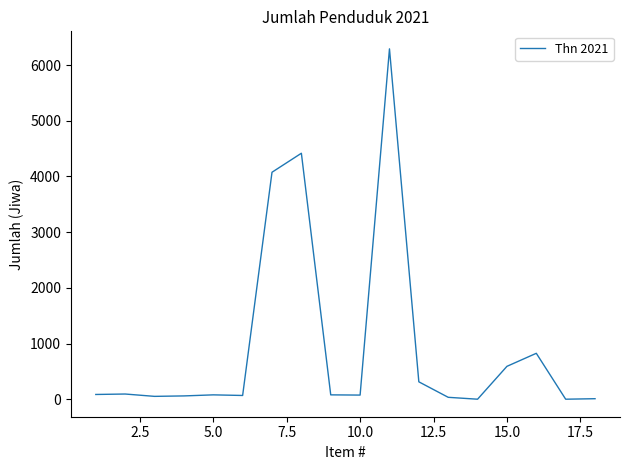

What is the difference between the maximum and minimum values?

6289